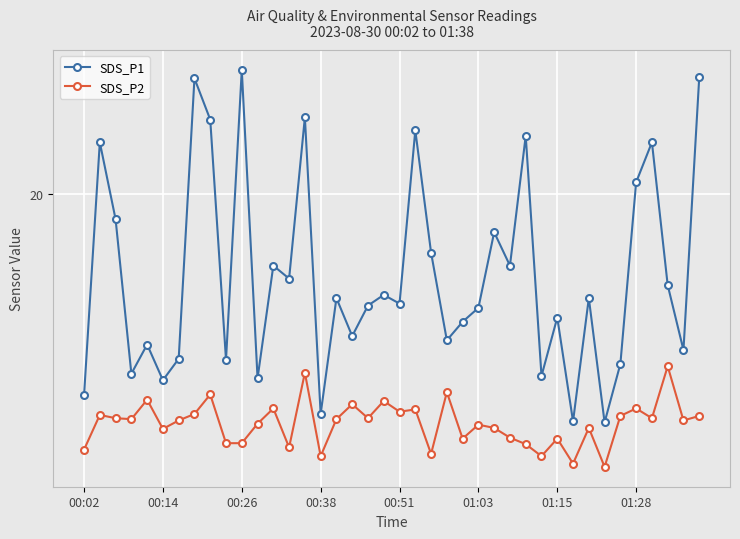

Which series has the largest range (max minus min)?

SDS_P1